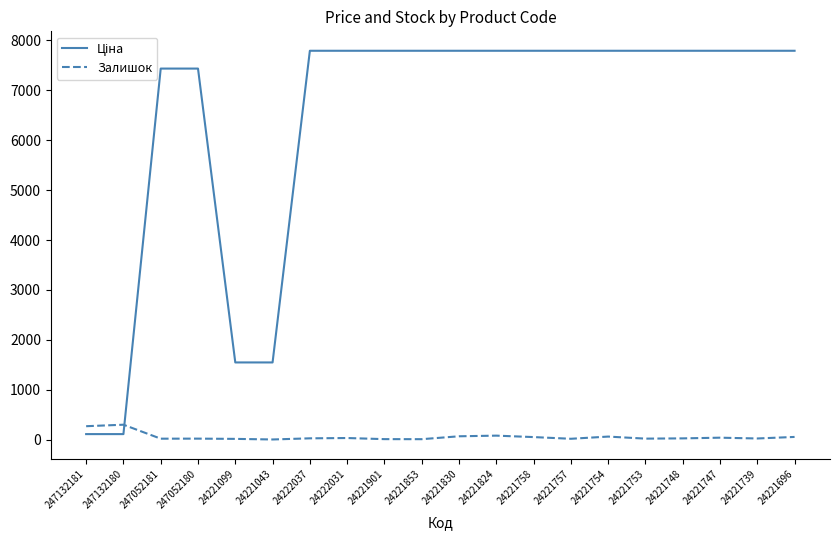

What is the difference between the maximum and minimum values in the Залишок series?

296.0